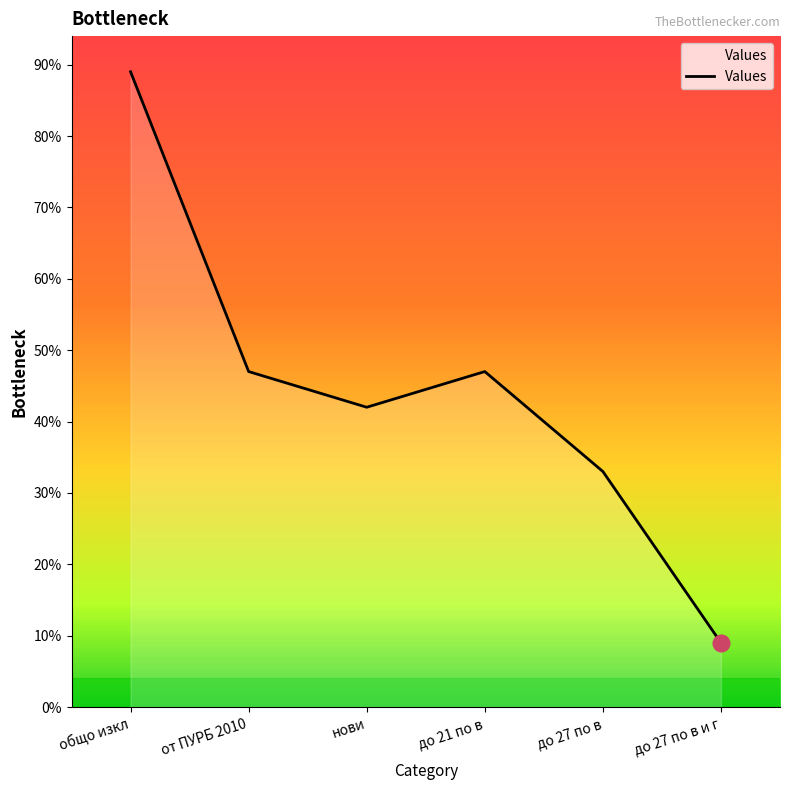

At which category does the data reach its first local peak?

до 21 по в